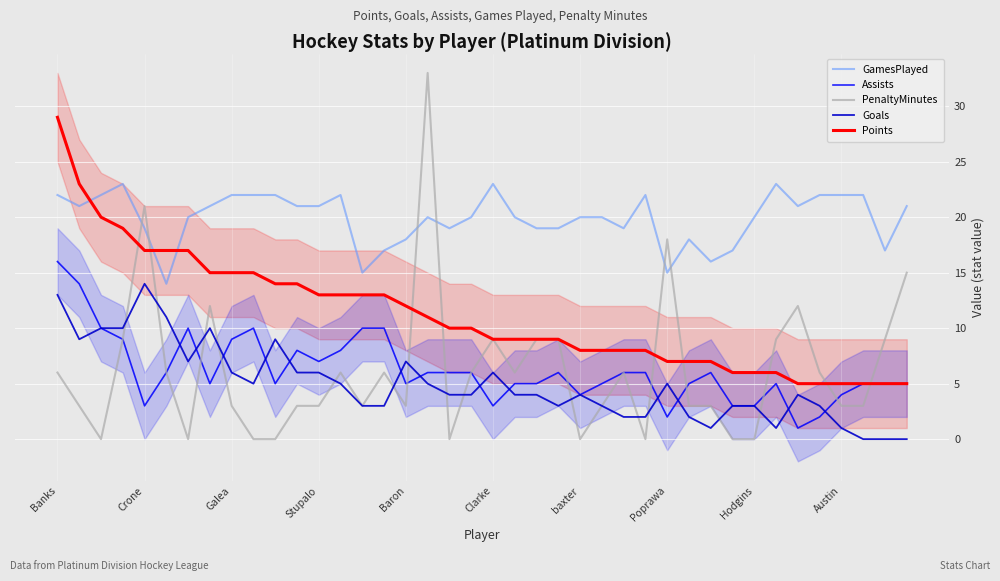

What is the average value of the Points series?

11